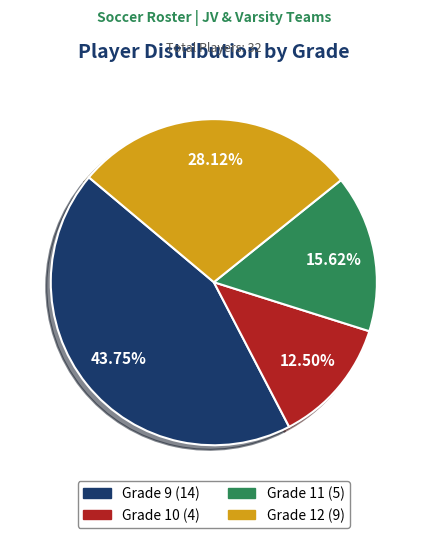

The Grade 9 slice represents 54% of the pie. True or false?

False